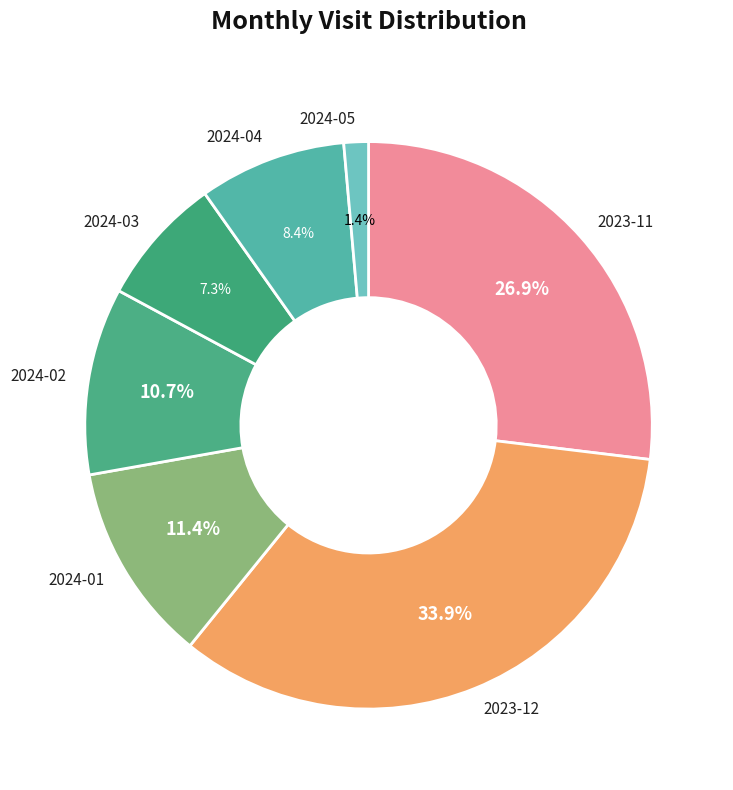

The 2024-02 slice represents 1% of the pie. True or false?

False